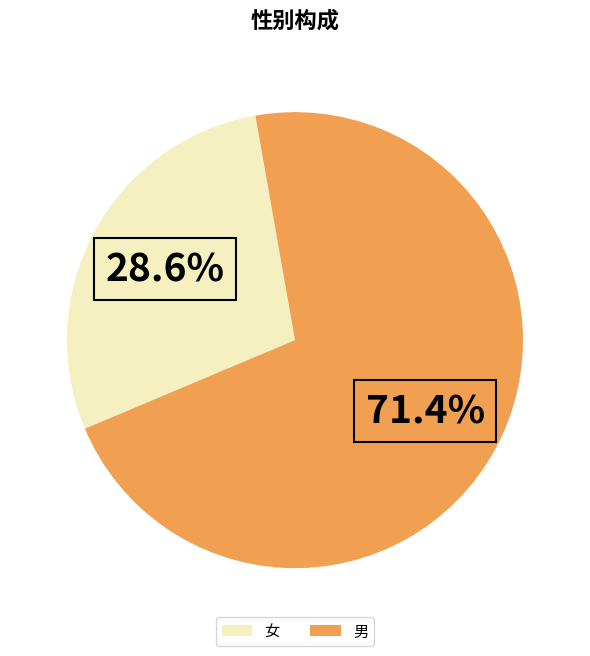

What percentage is the 女 slice, to the nearest percent?

29%